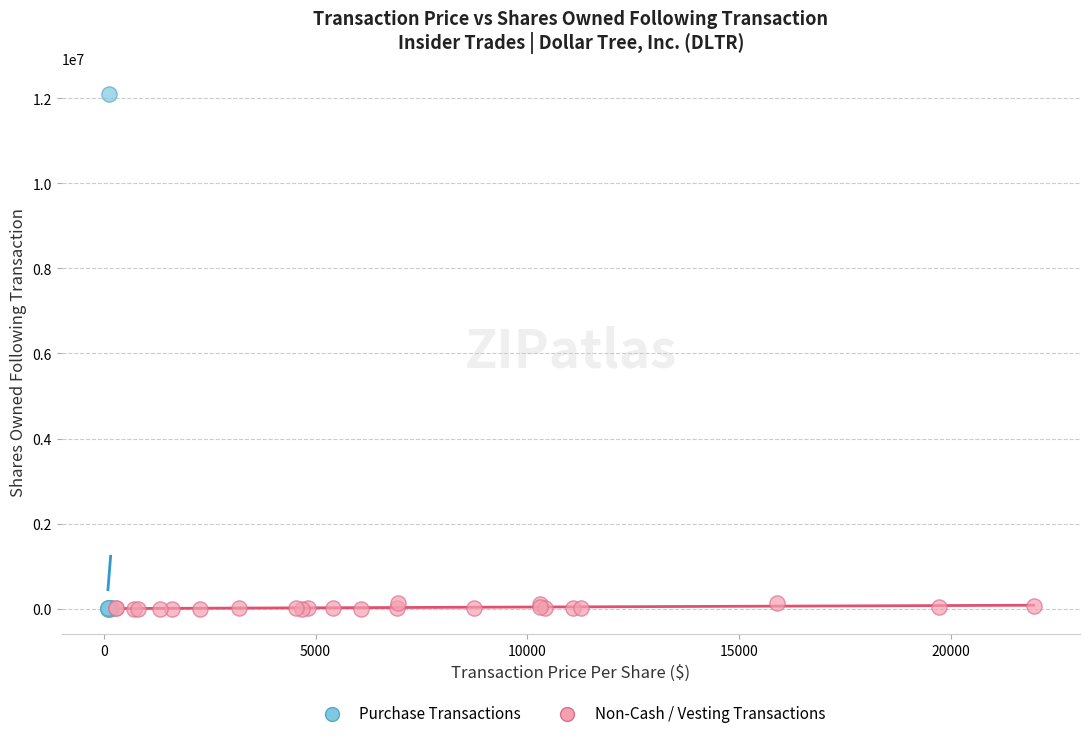

Which series has the widest spread of Y values?

Purchase Transactions